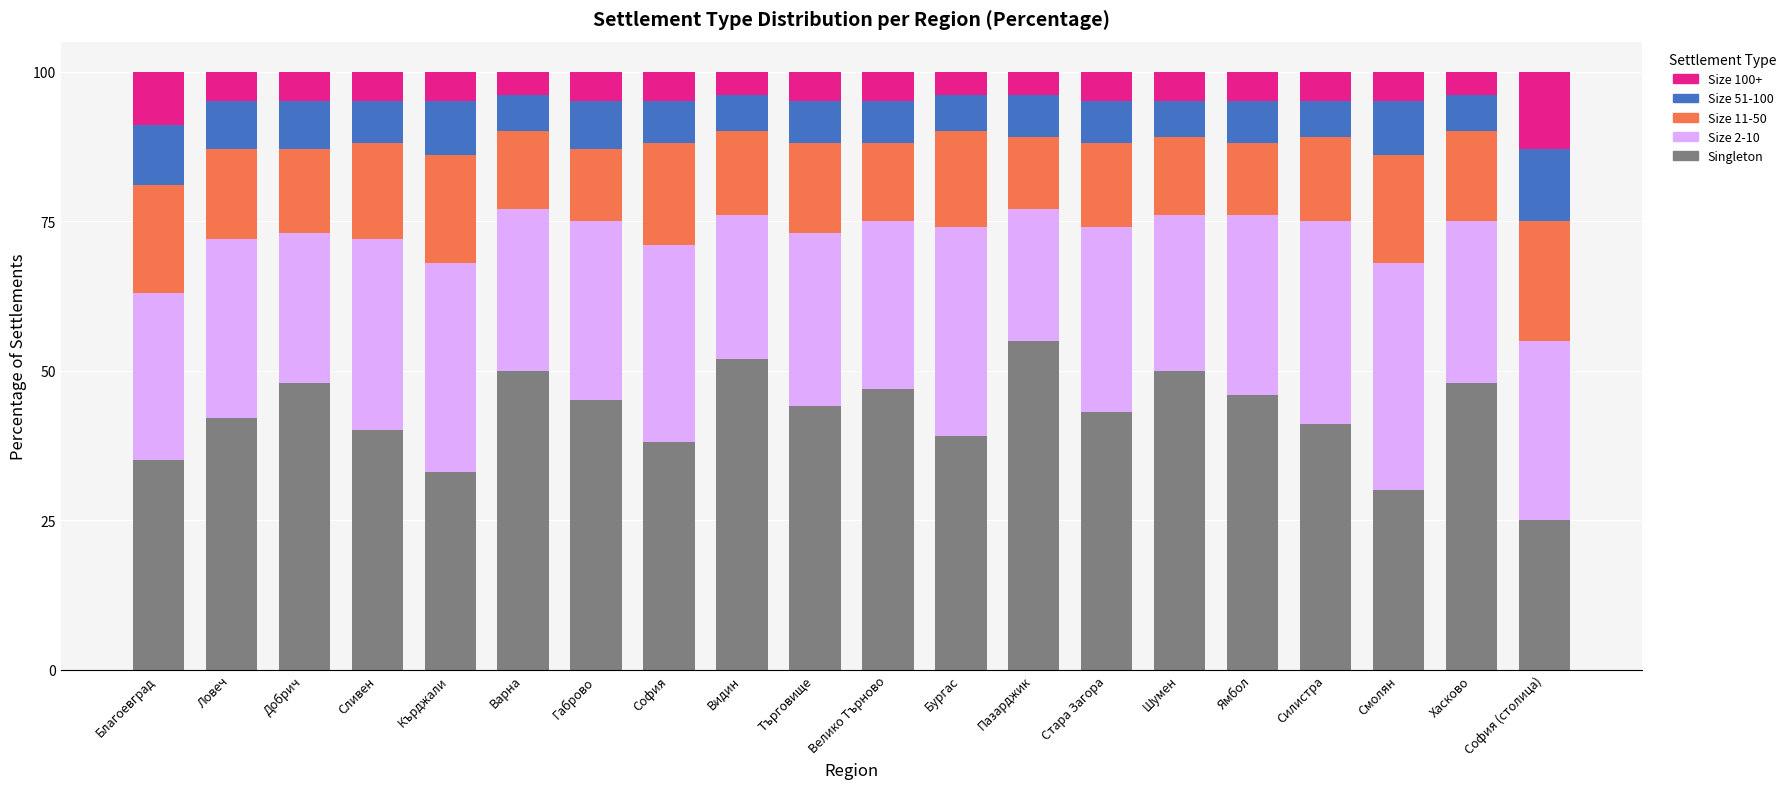

What is the sum of all Singleton values?

851.0